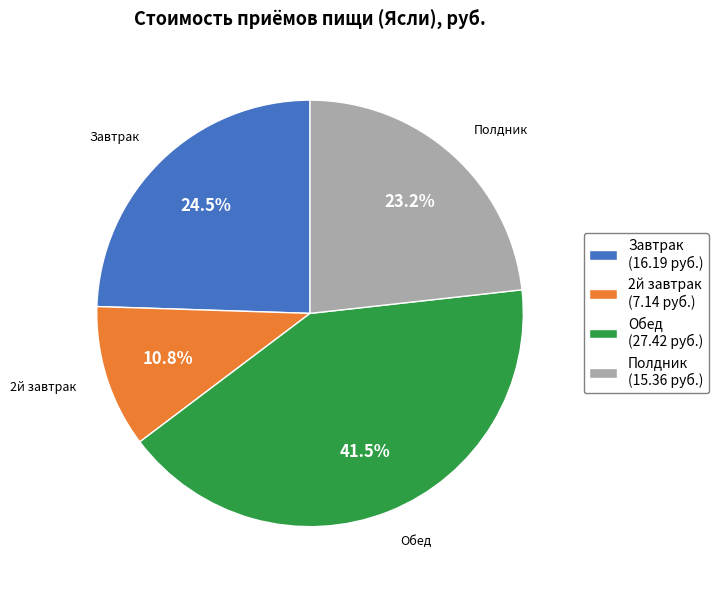

Which slice is the largest?

Обед